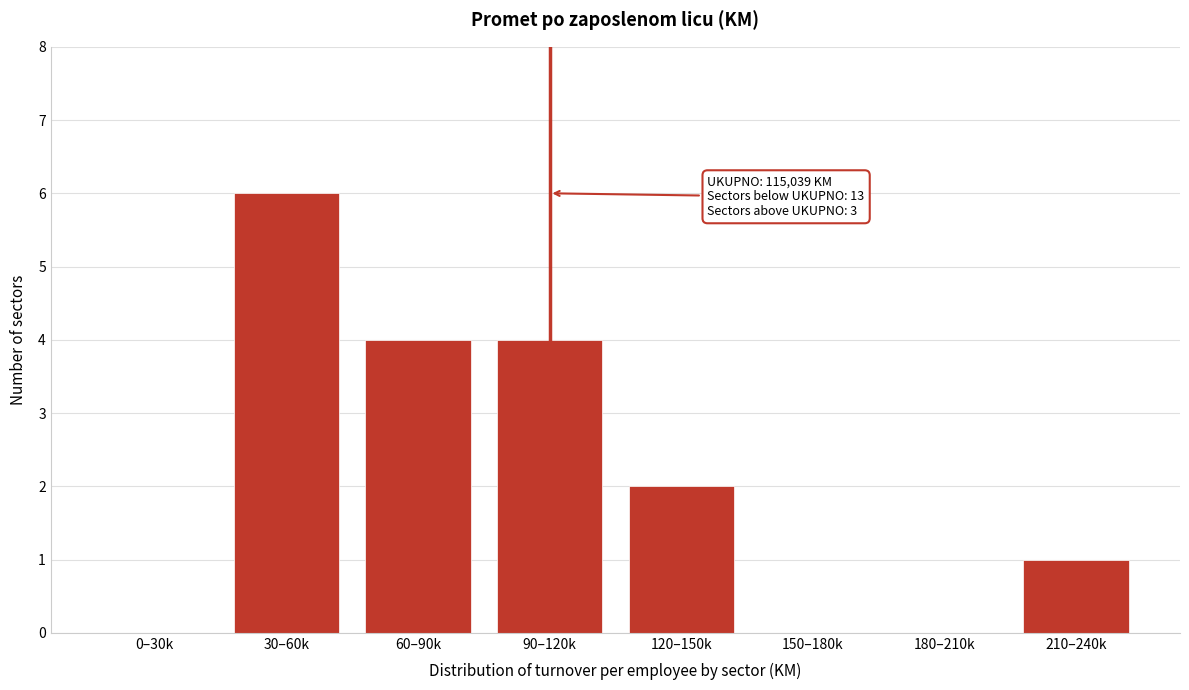

Reading right to left, list all the values displayed in this chart.

210–240k=1	180–210k=0	150–180k=0	120–150k=2	90–120k=4	60–90k=4	30–60k=6	0–30k=0